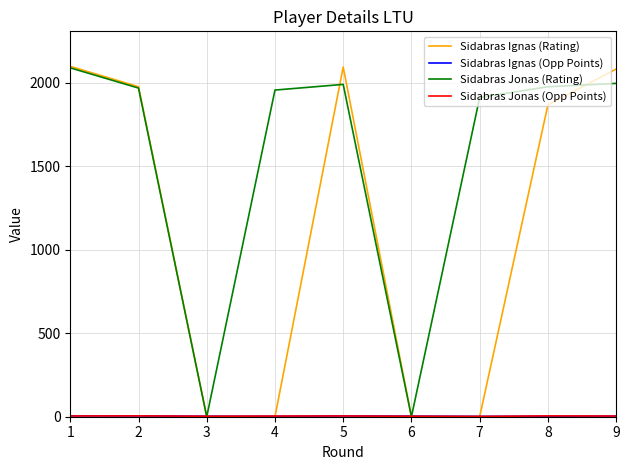

Which series changed the most between 2 and 7?

Sidabras Ignas (Rating)